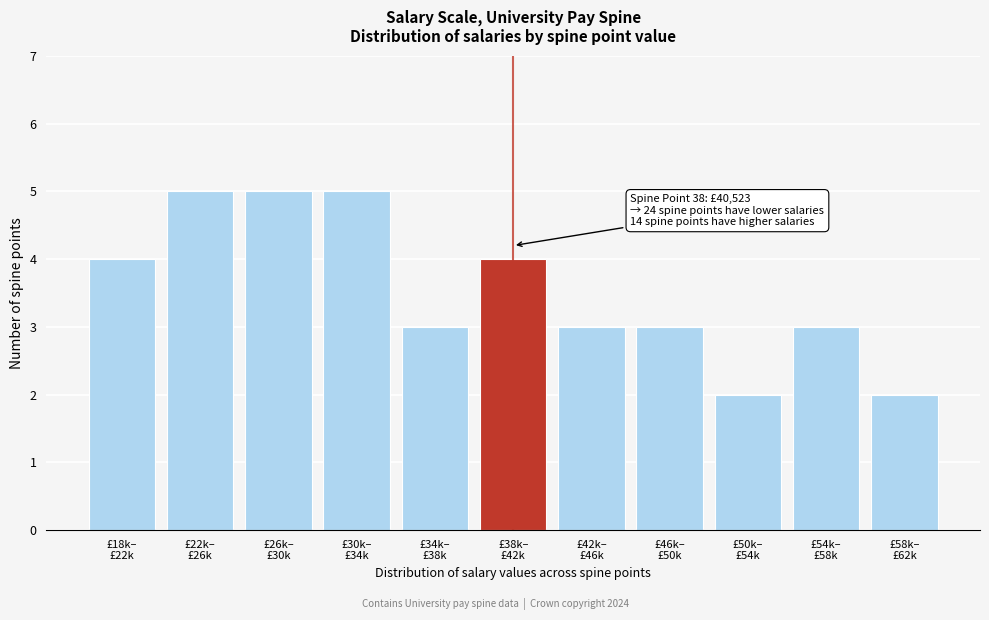

Reading right to left, extract all data points from this chart.

2	3	2	3	3	4	3	5	5	5	4